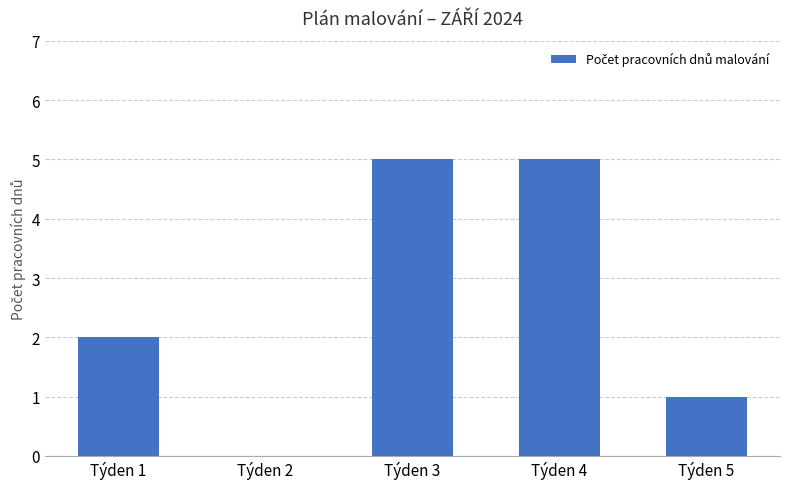

The chart shows a value of 1 at Týden 5. True or false?

True